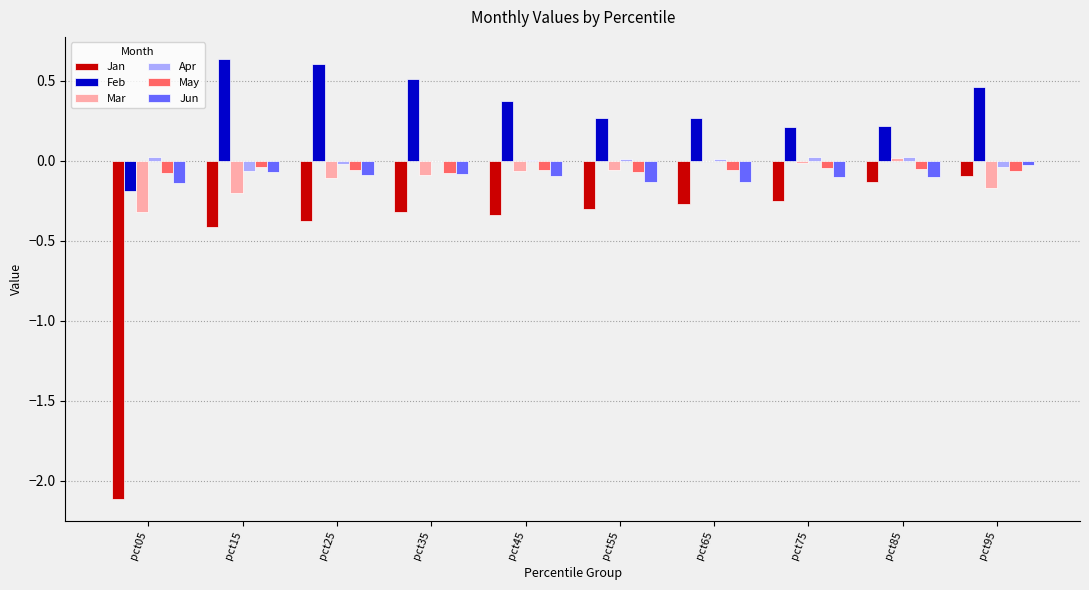

What is the sum of all Jan values?

-4.6